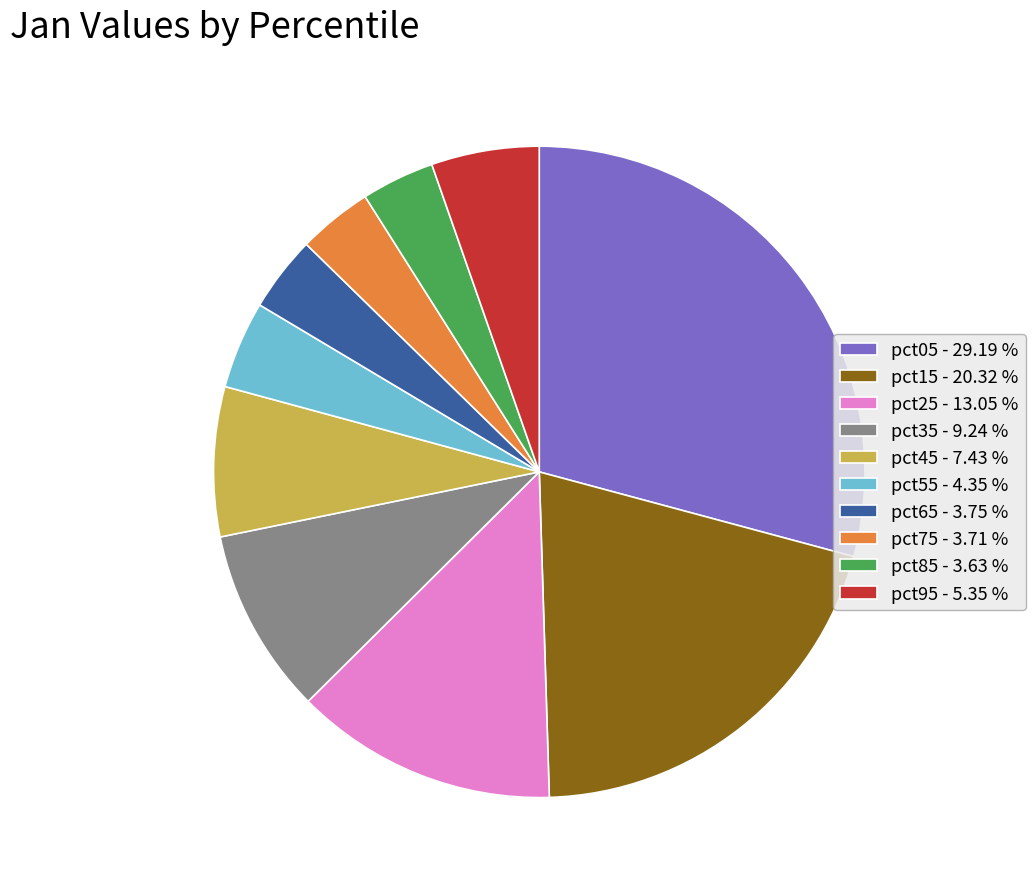

Is the sum of pct25 - 13.05 % and pct65 - 3.75 % greater than half?

No